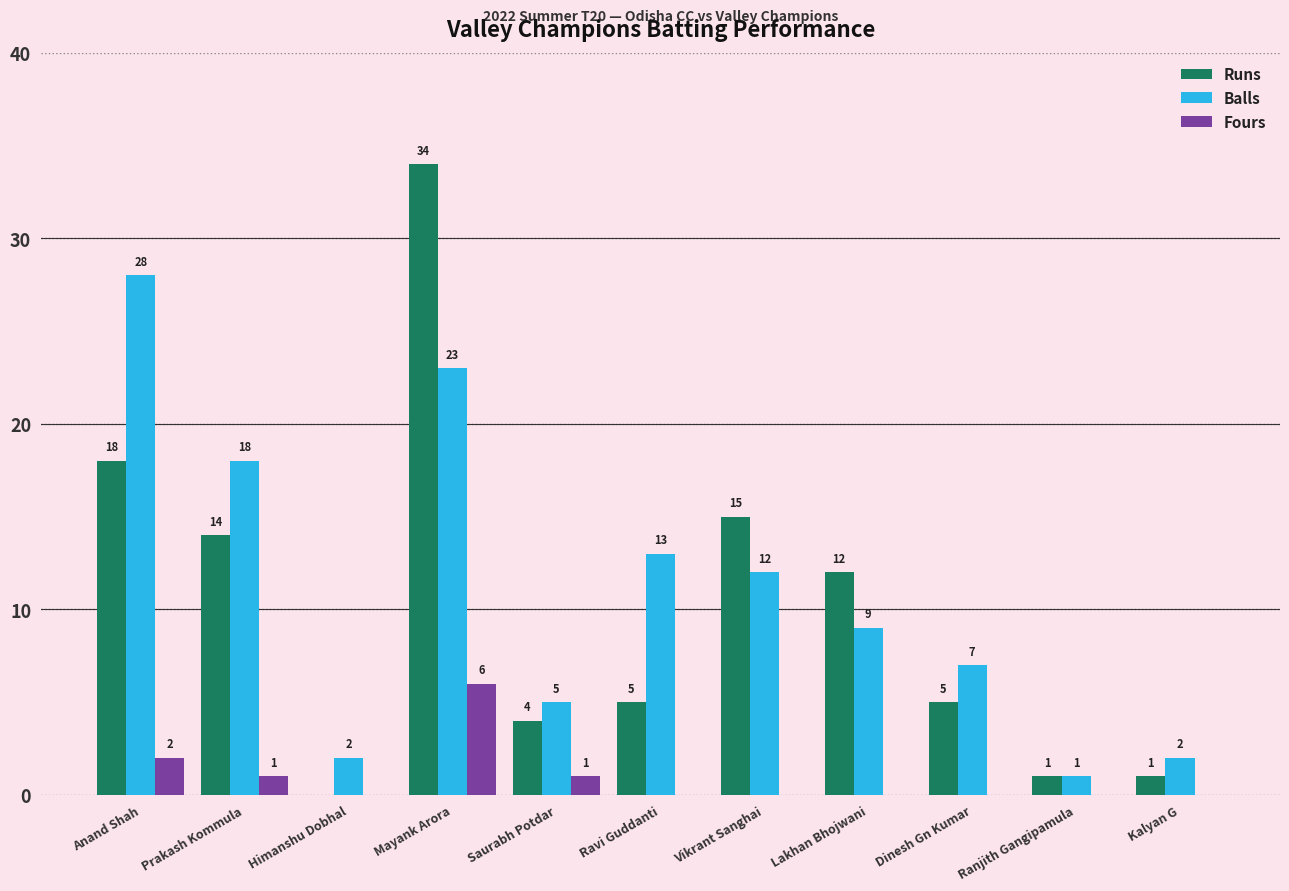

Where does the Balls series first go above 9?

Anand Shah